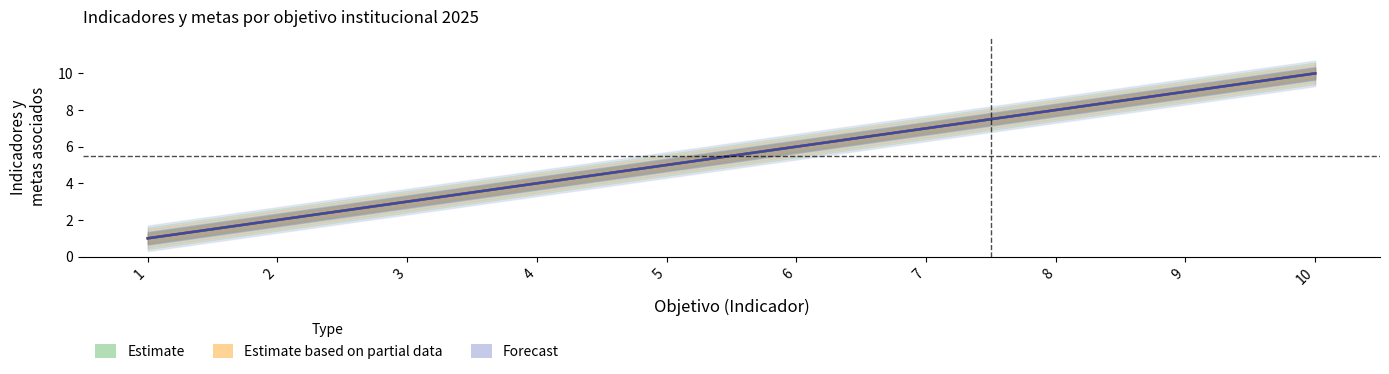

What is the highest value of the Forecast series?

10